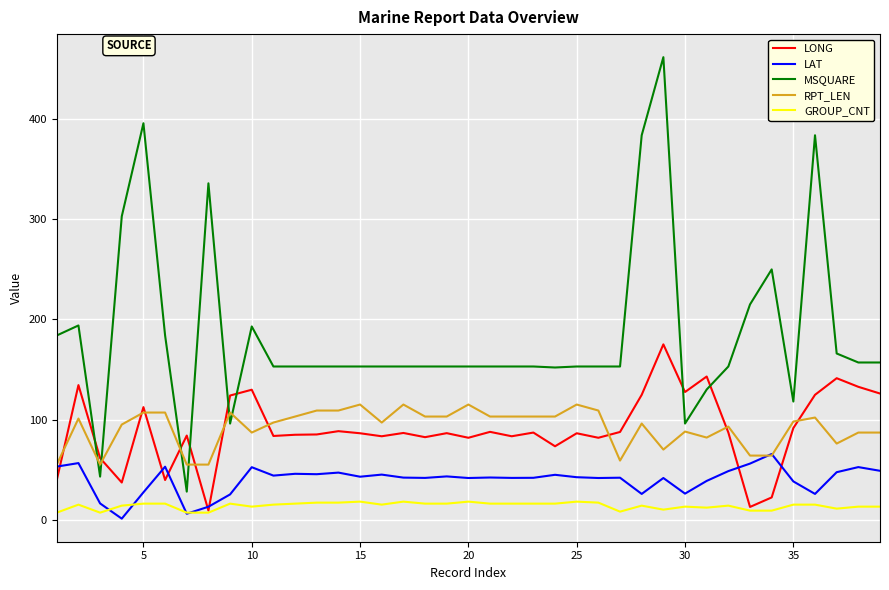

What is the sum of all LONG values?

3515.6